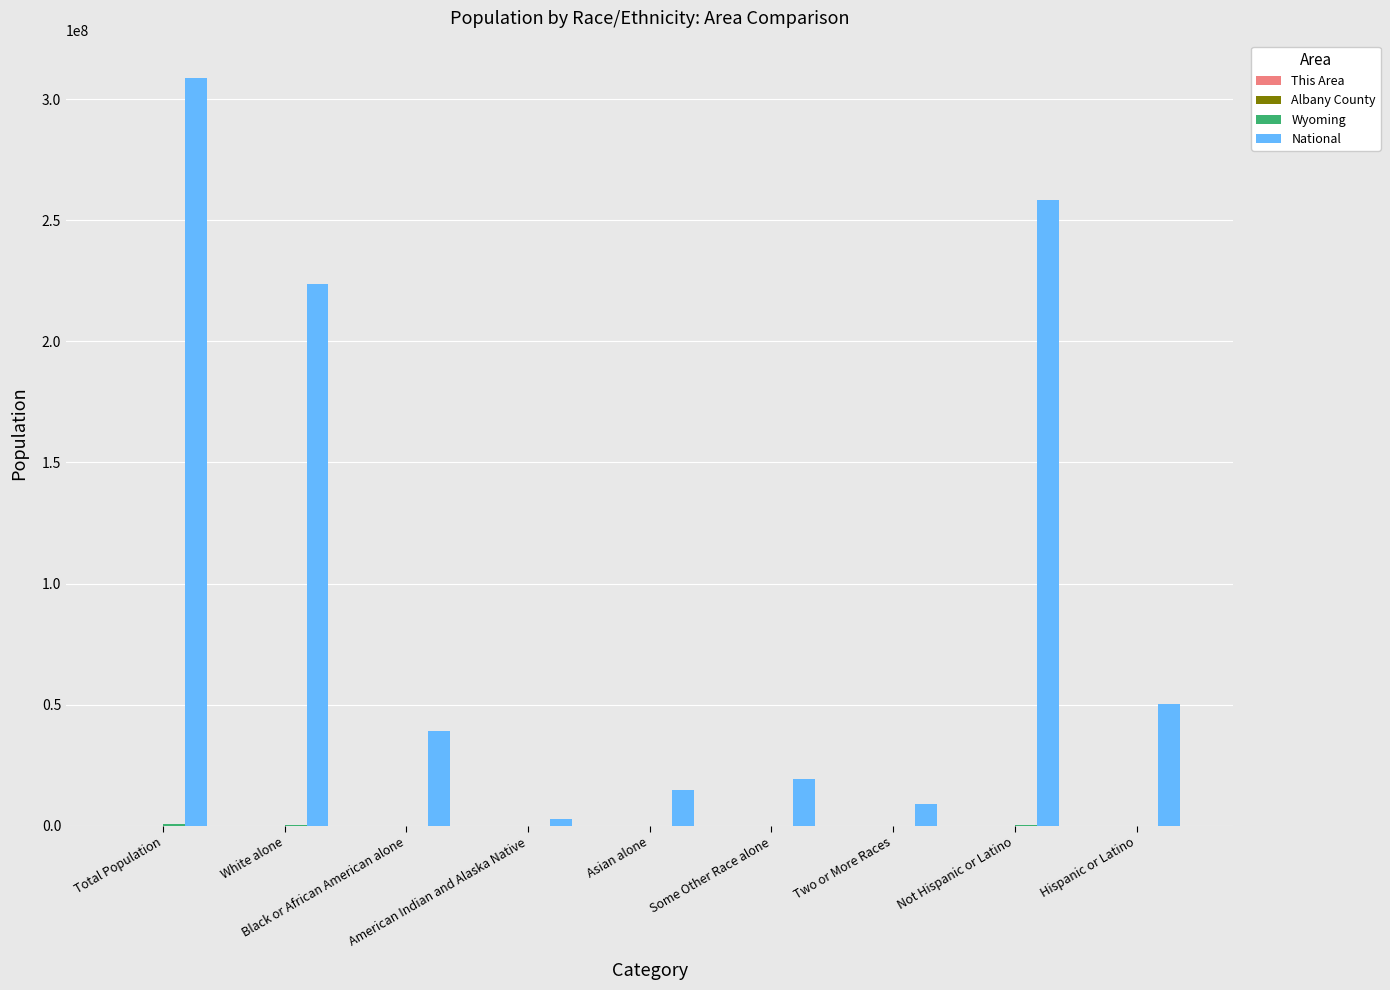

What is the maximum value shown in the chart?

308745538